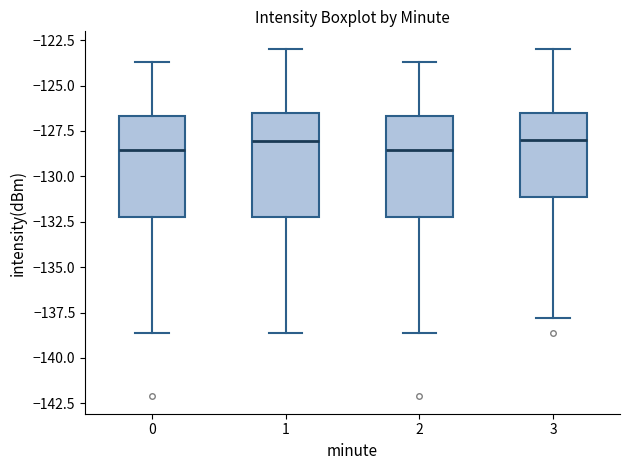

Reading left to right, read every box against the y-axis: the position of its median line, the range the box covers, and the ends of its whiskers. The values are not printed on the chart, so give them approximately, as read against the axis.

0: median -128.5, box -132.0 to -126.5, whiskers -138.5 to -123.5
1: median -128.0, box -132.0 to -126.5, whiskers -138.5 to -123.0
2: median -128.5, box -132.0 to -126.5, whiskers -138.5 to -123.5
3: median -128.0, box -131.0 to -126.5, whiskers -138.0 to -123.0